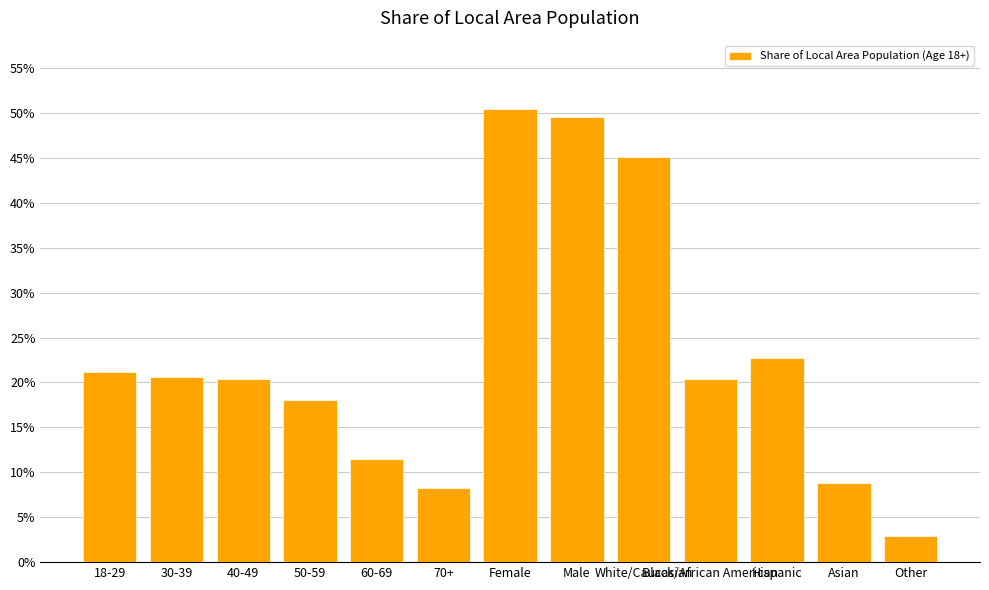

Are the bars horizontal?

No